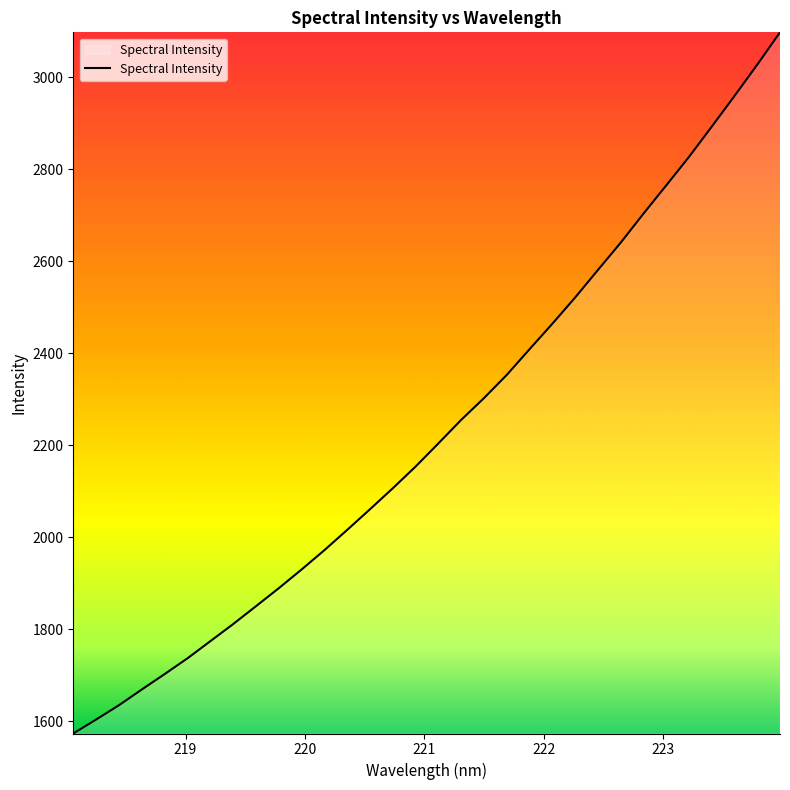

What is the maximum value shown in the chart?

3097.7